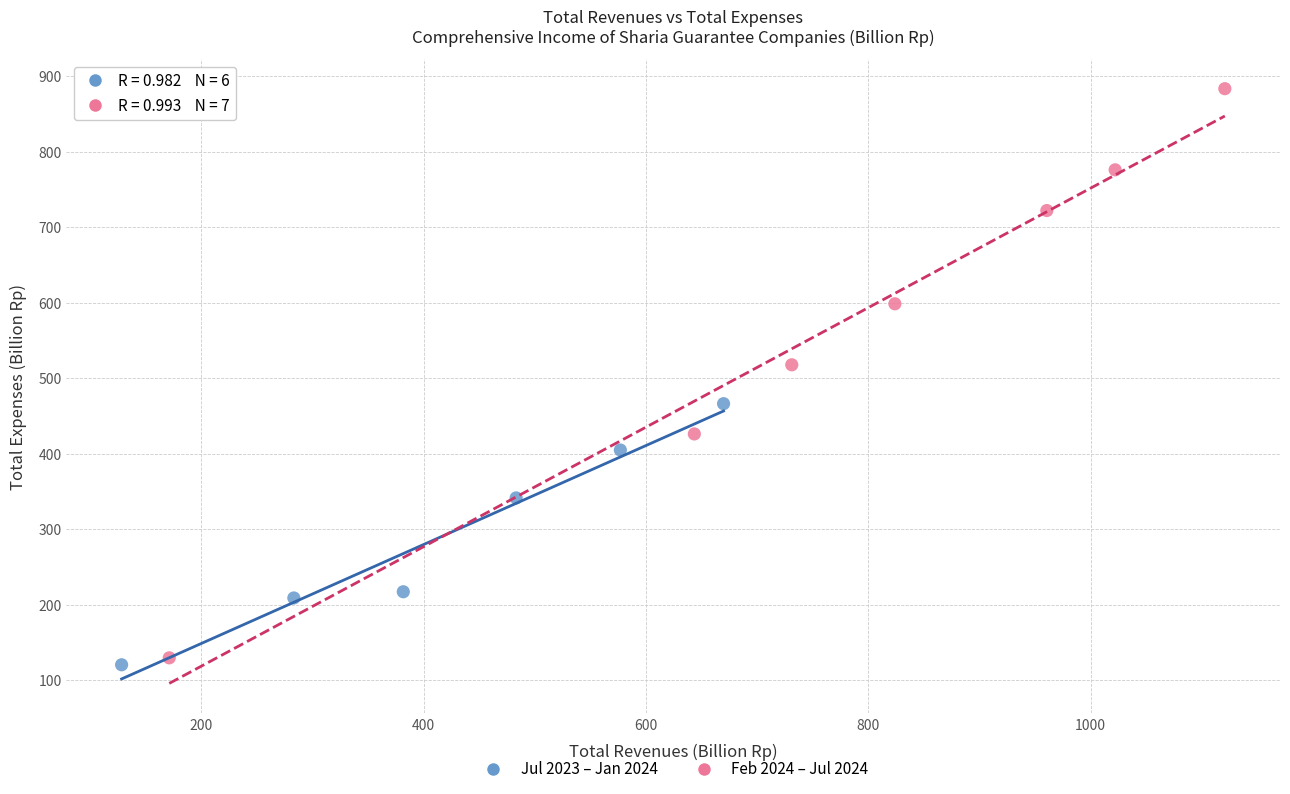

Which series reaches the maximum Y coordinate?

Feb 2024 – Jul 2024